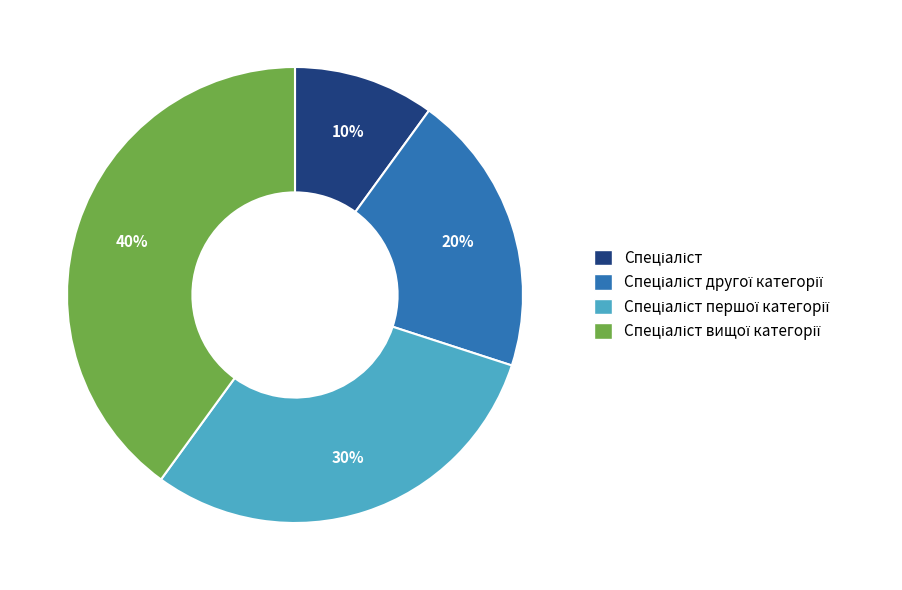

To the nearest percent, what is the difference between the largest and smallest slice percentages?

30%